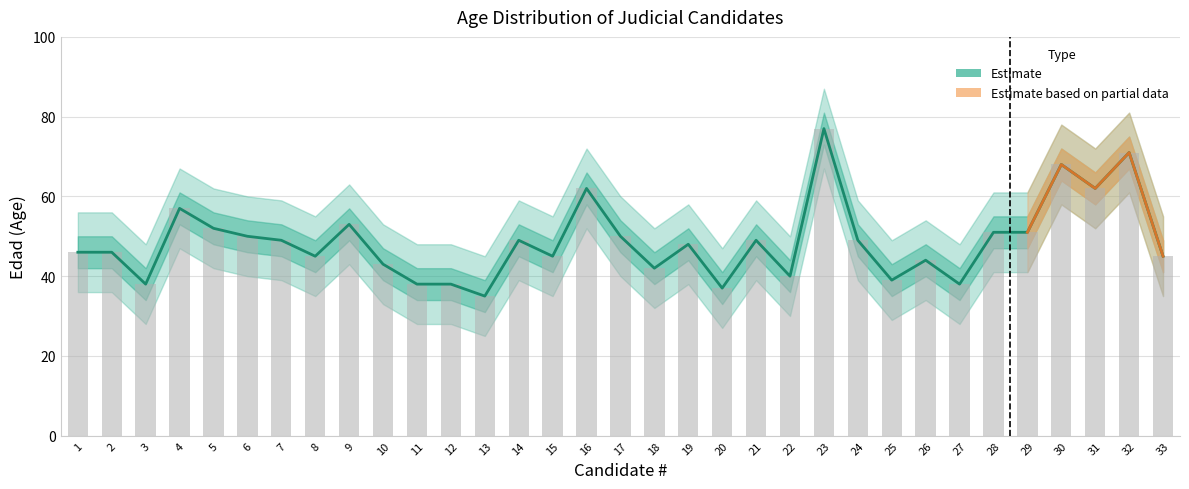

List the labels in order of value, largest first.

23, 32, 30, 16, 31, 4, 9, 5, 28, 29, 6, 17, 7, 14, 21, 24, 19, 1, 2, 8, 15, 33, 26, 10, 18, 22, 25, 3, 11, 12, 27, 20, 13